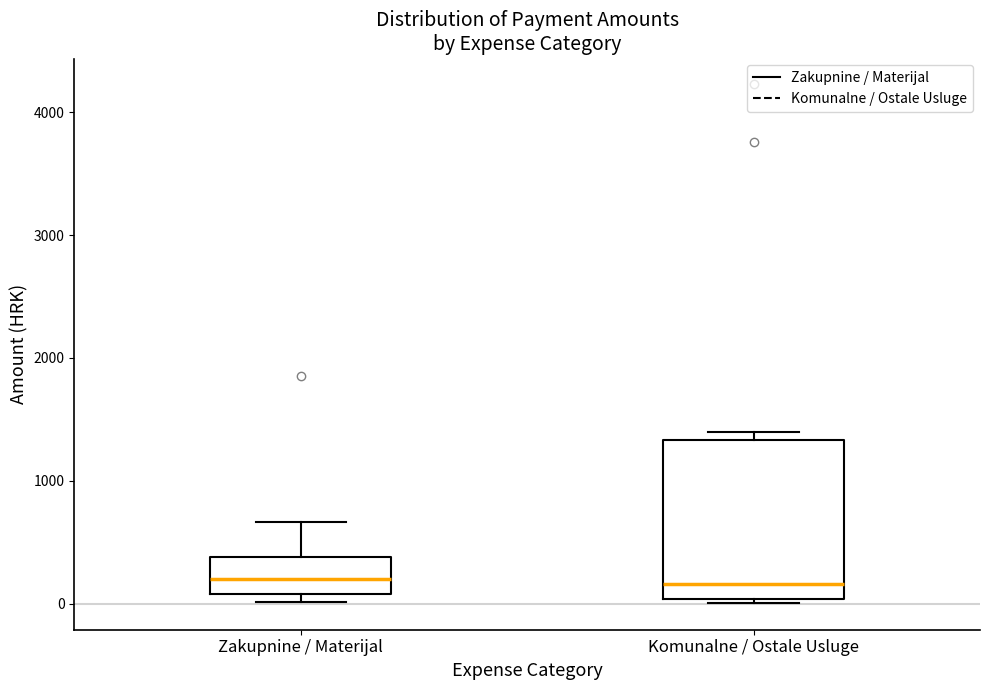

Where is the upper edge of the box for Komunalne / Ostale Usluge on the y-axis? The values are not printed on the chart, so give them approximately, as read against the axis.

1300